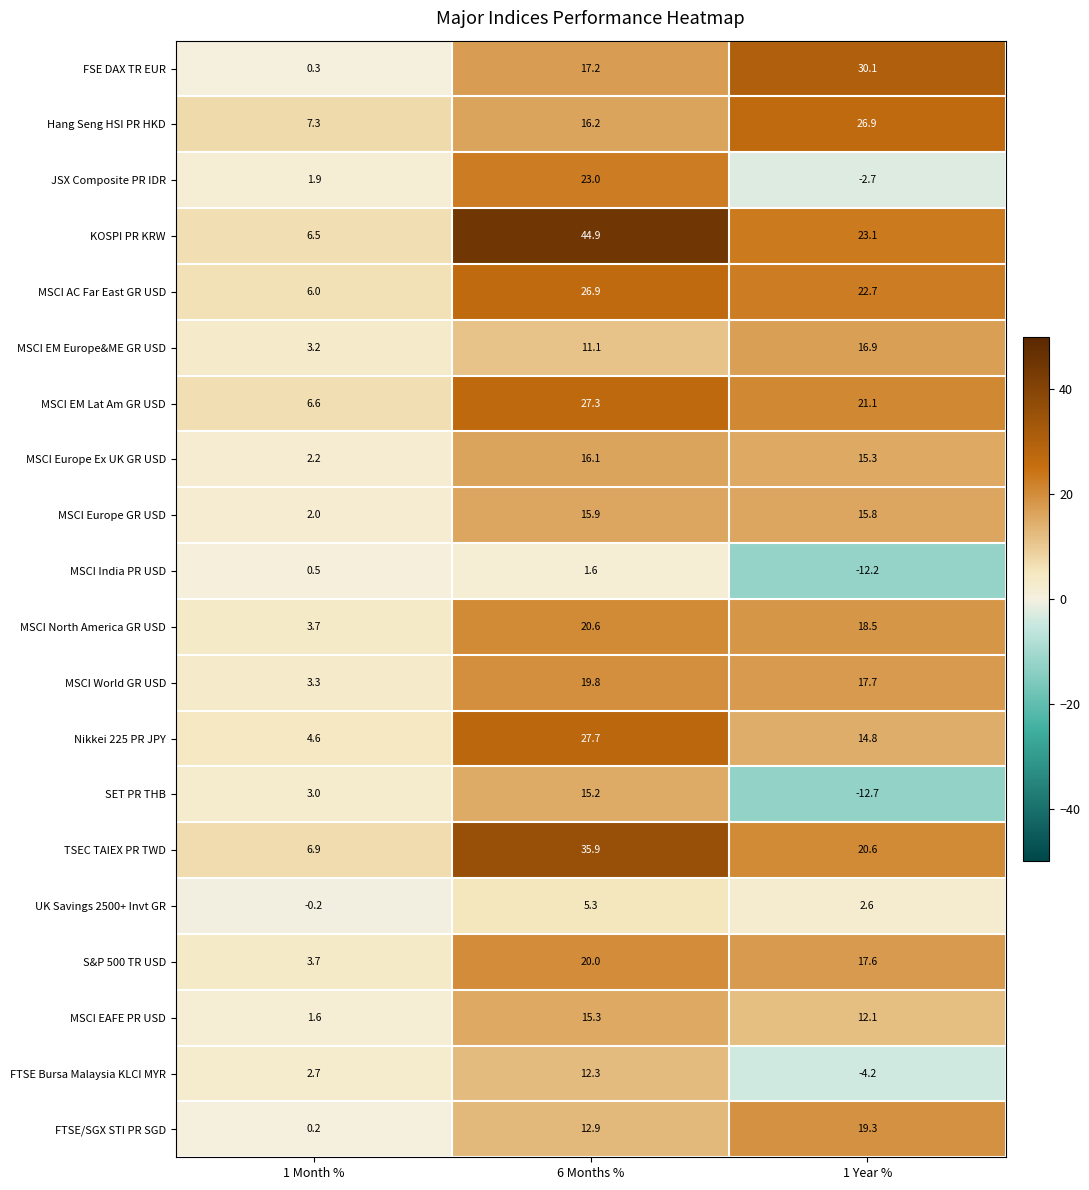

At how many categories does at least one series exceed 16?

2